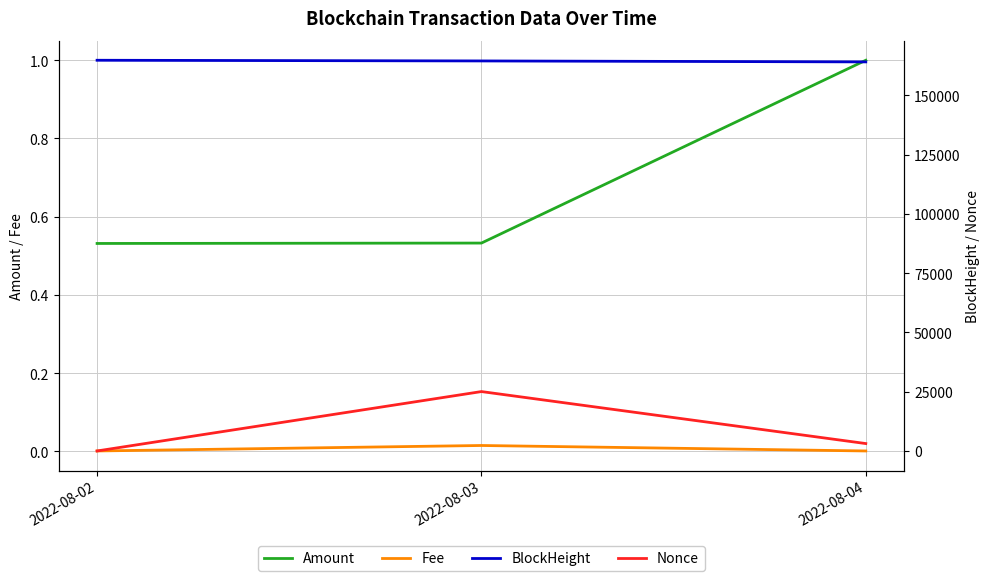

What are all the series names shown in the legend?

Amount, Fee, BlockHeight, Nonce